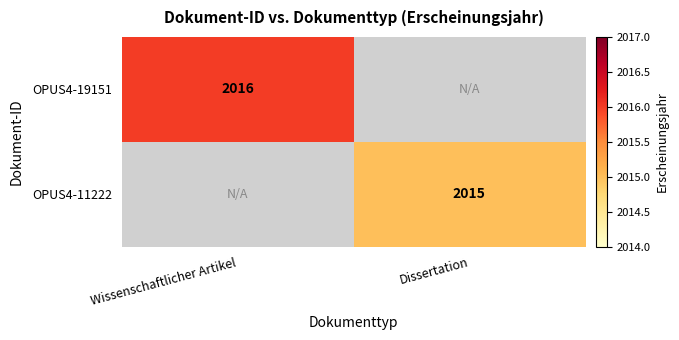

Is the value of OPUS4-11222 at Dissertation greater than the value of OPUS4-19151 at Wissenschaftlicher Artikel?

No